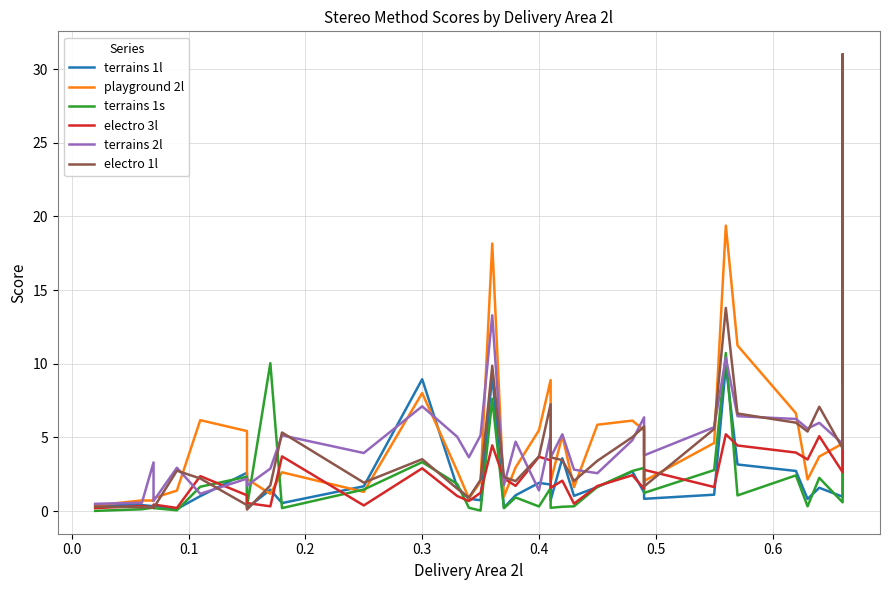

True or false: playground 2l and terrains 1l cross at least once.

True